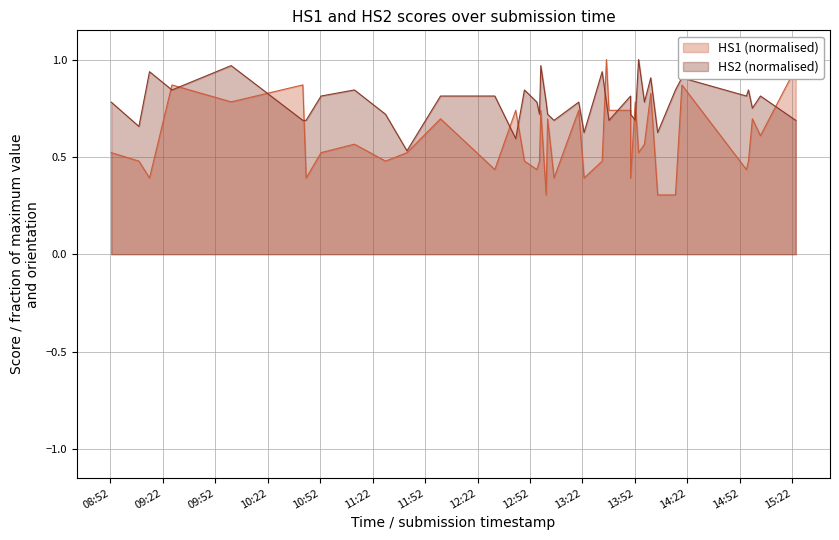

What is the minimum value shown in the chart?

0.3